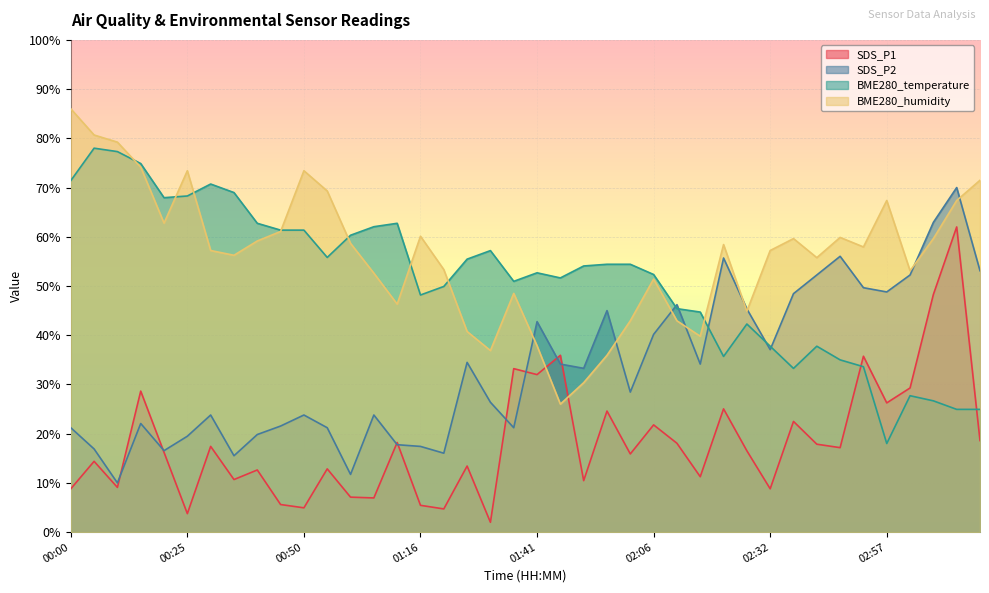

At which category does BME280_temperature reach its first local peak?

00:05